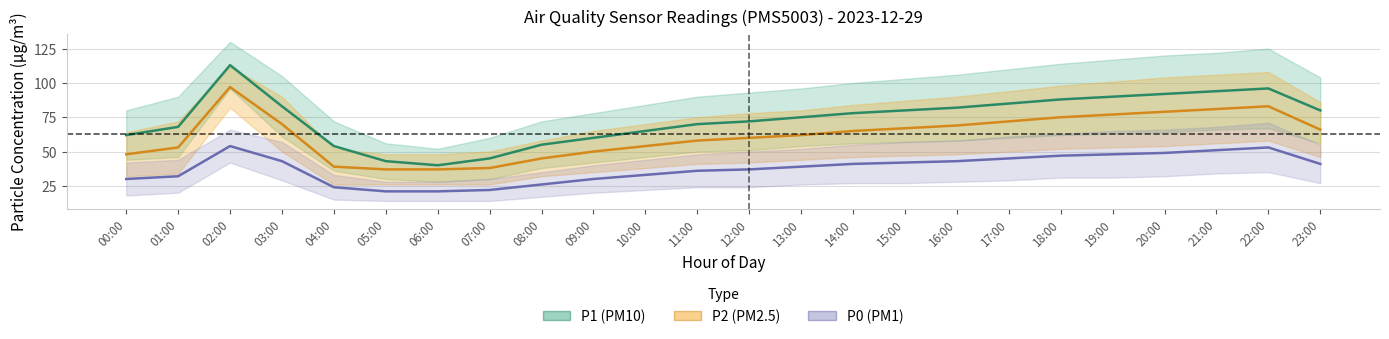

Which label corresponds to the largest value in the chart?

02:00